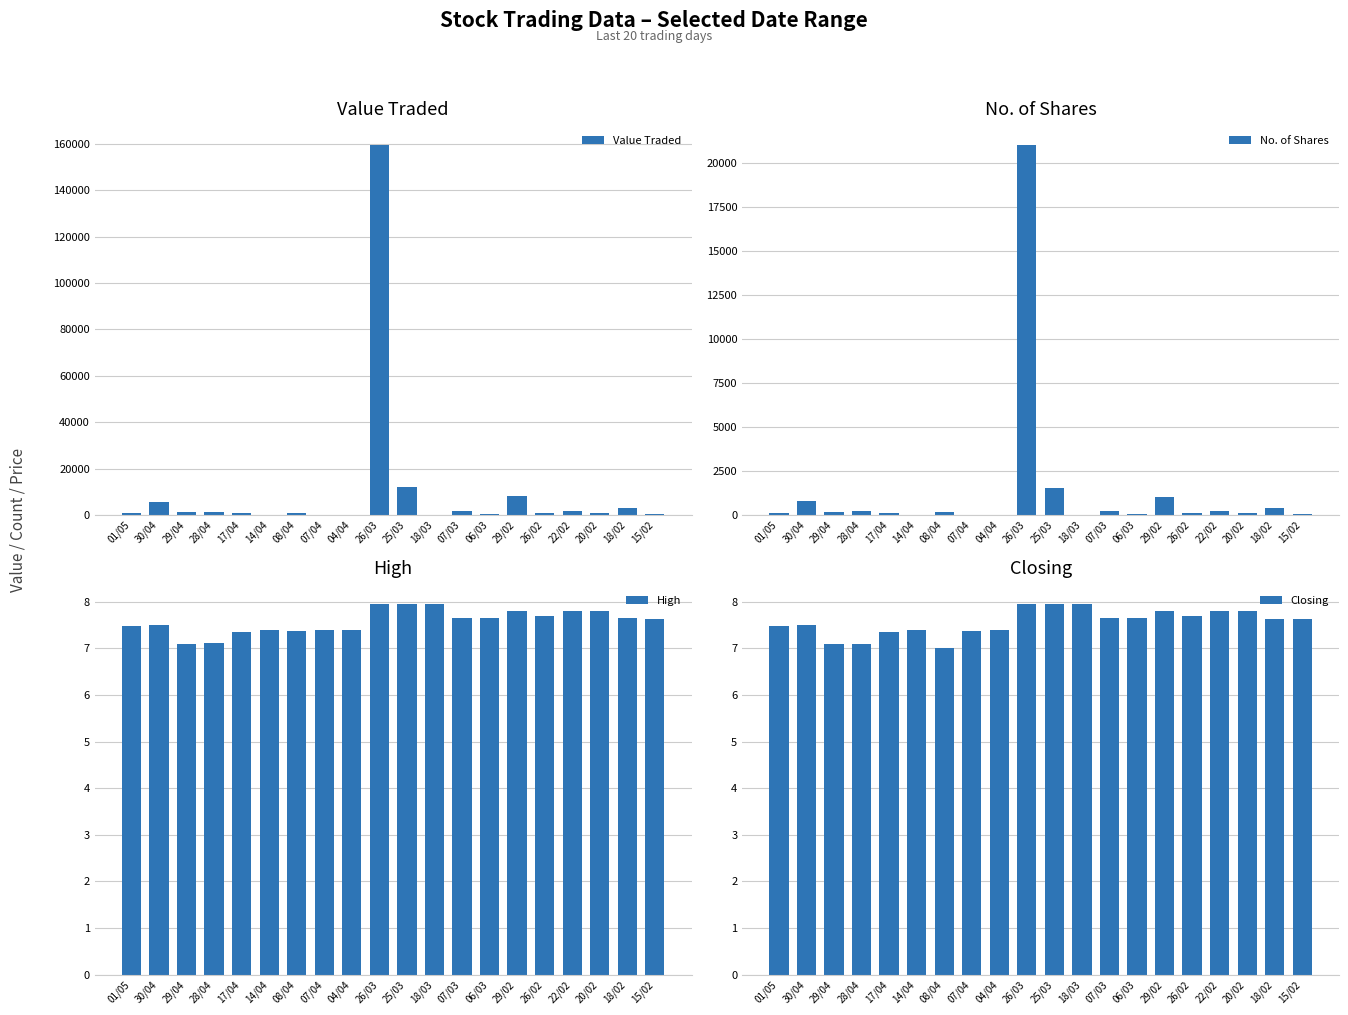

How many values in the Closing series exceed 7?

19